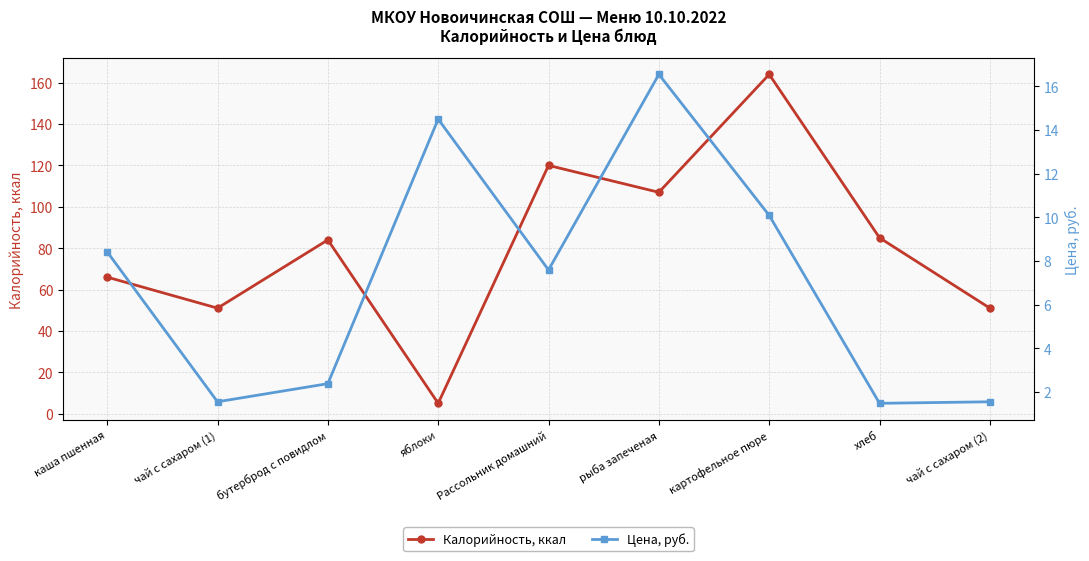

True or false: Цена, руб. has a value of 1.6 at чай с сахаром (2).

True